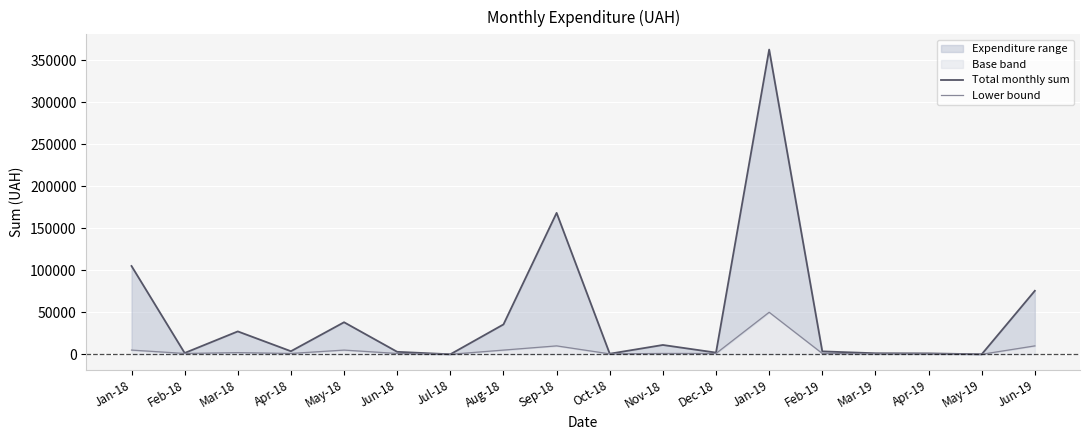

Between Apr-18 and Apr-19, which is larger?

Apr-18